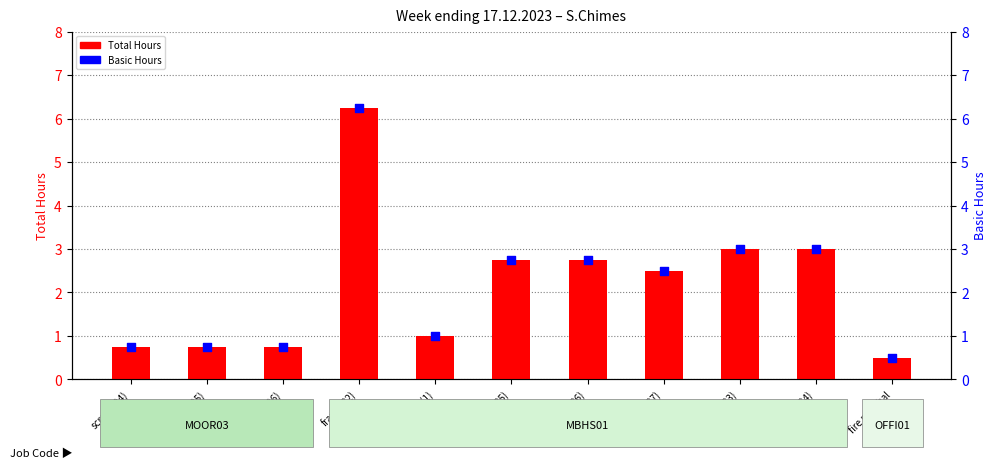

Which series has the largest total across all categories?

Total Hours